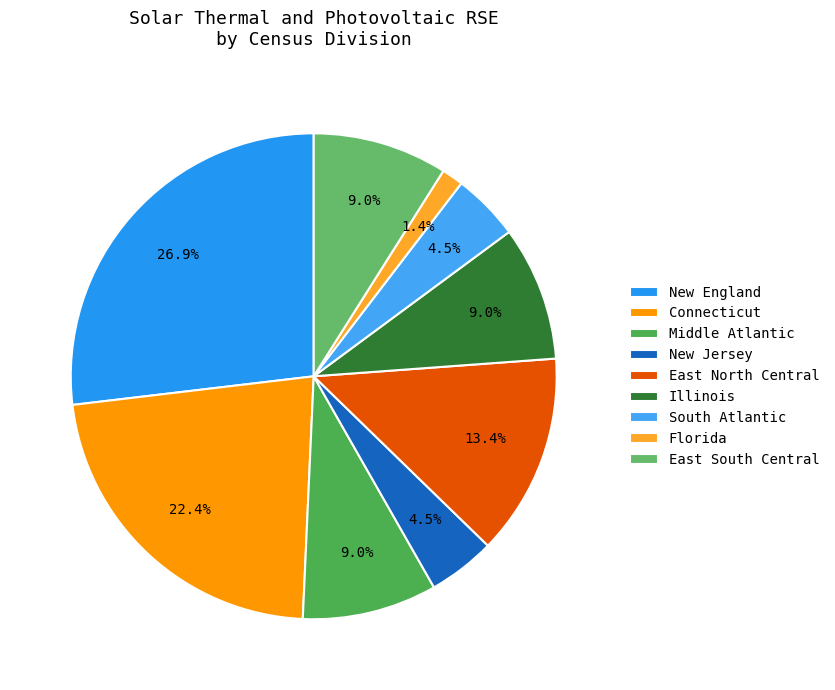

Combined, do East South Central and New Jersey account for over 50%?

No